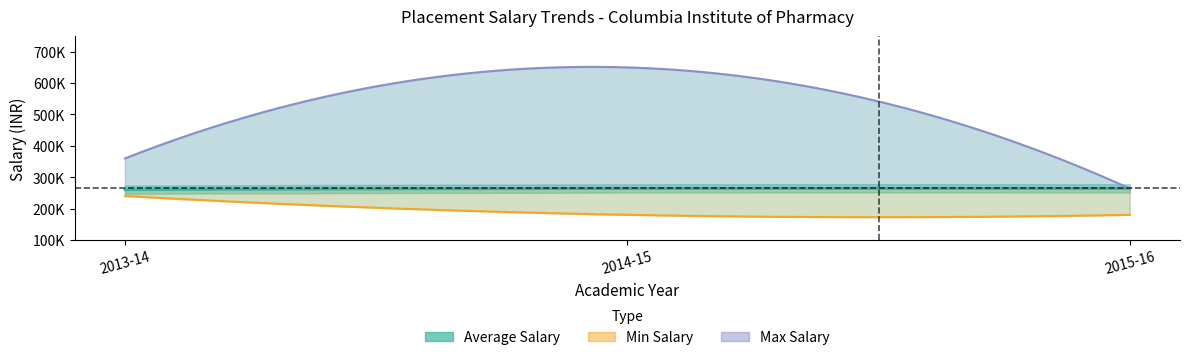

The value of Max Salary at 2013-14 is 360000. True or false?

True